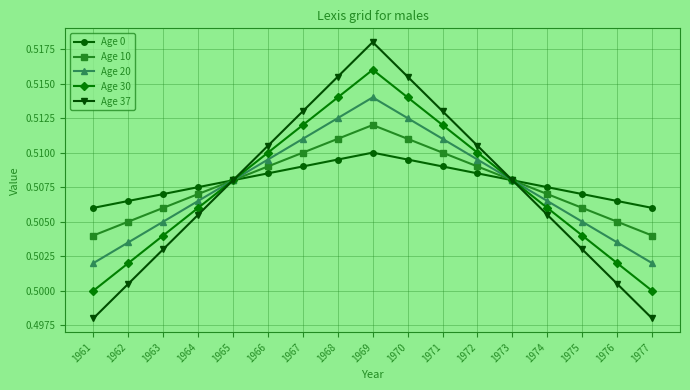

Is this an area chart (filled region under the line)?

No